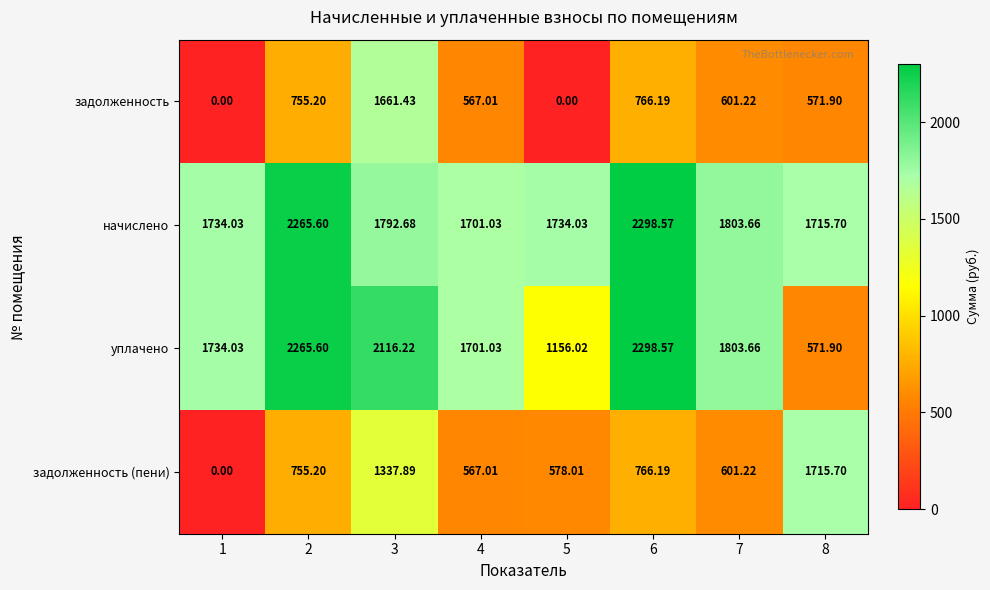

What is the total value across all series at 3?

6908.2